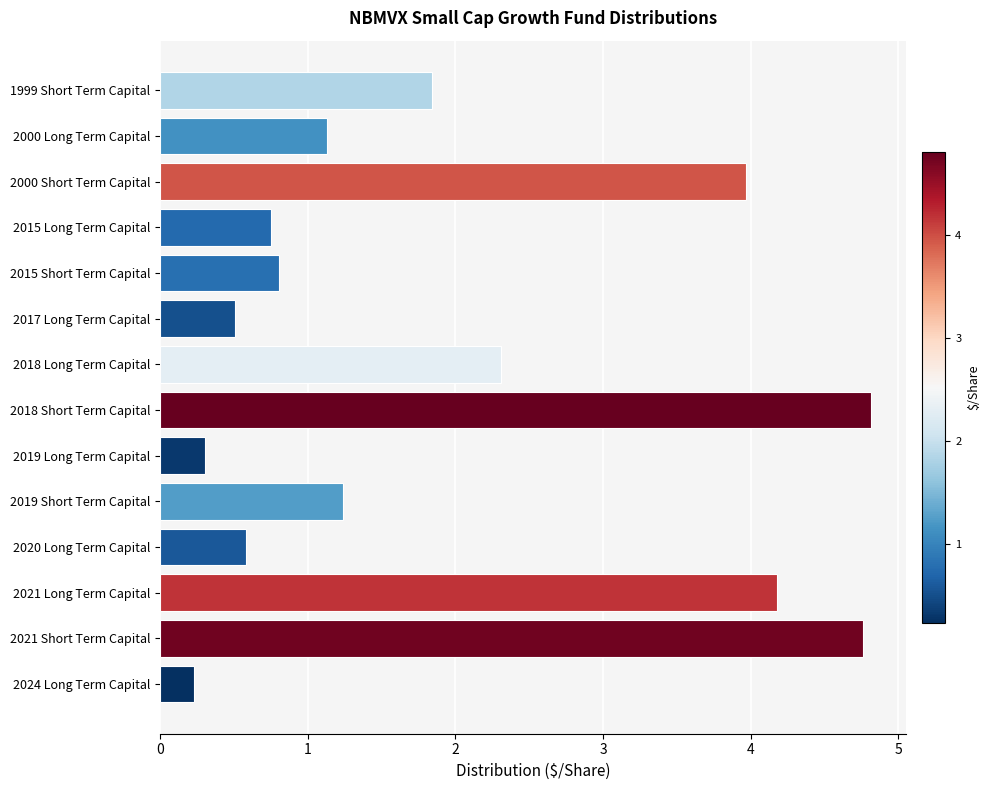

True or false: the data shows 2.3 at 2000 Short Term Capital.

False